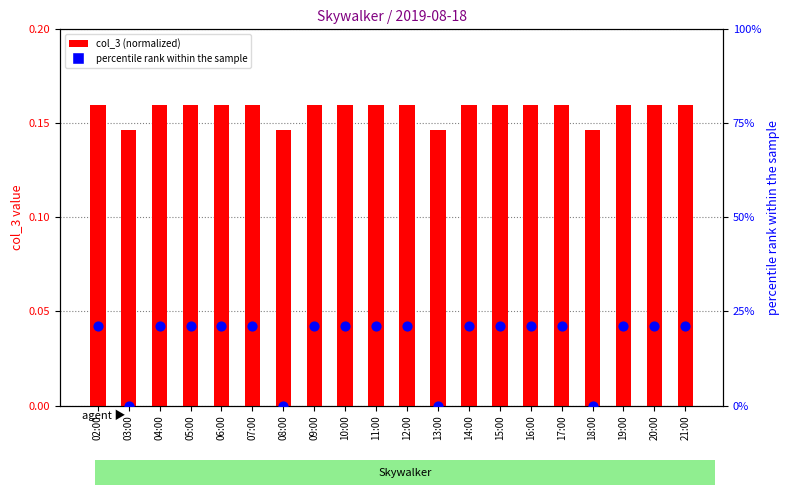

At which category is the sum across all series the highest?

02:00